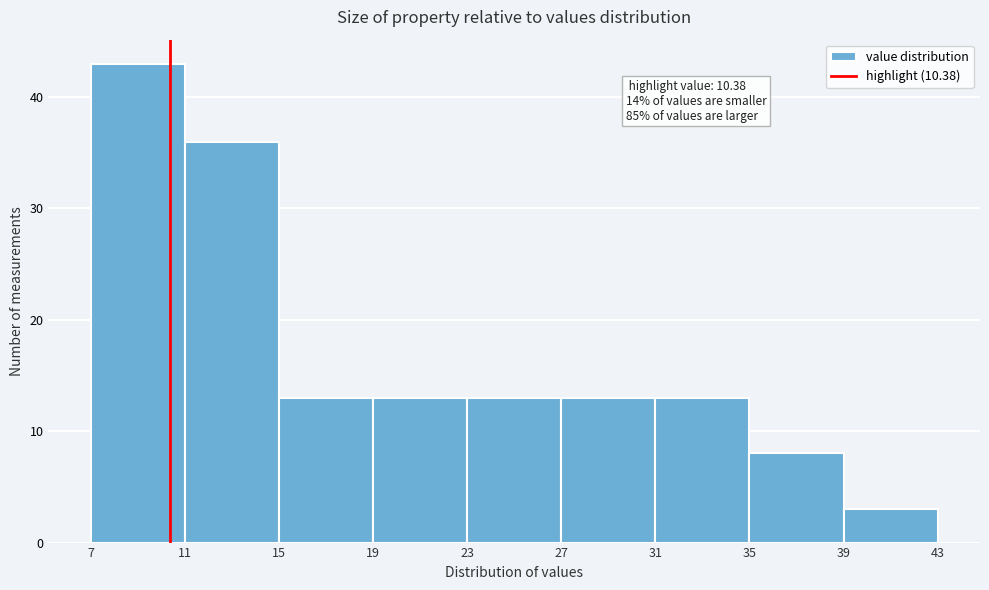

Over which range of the x-axis is the bar tallest?

7 to 11